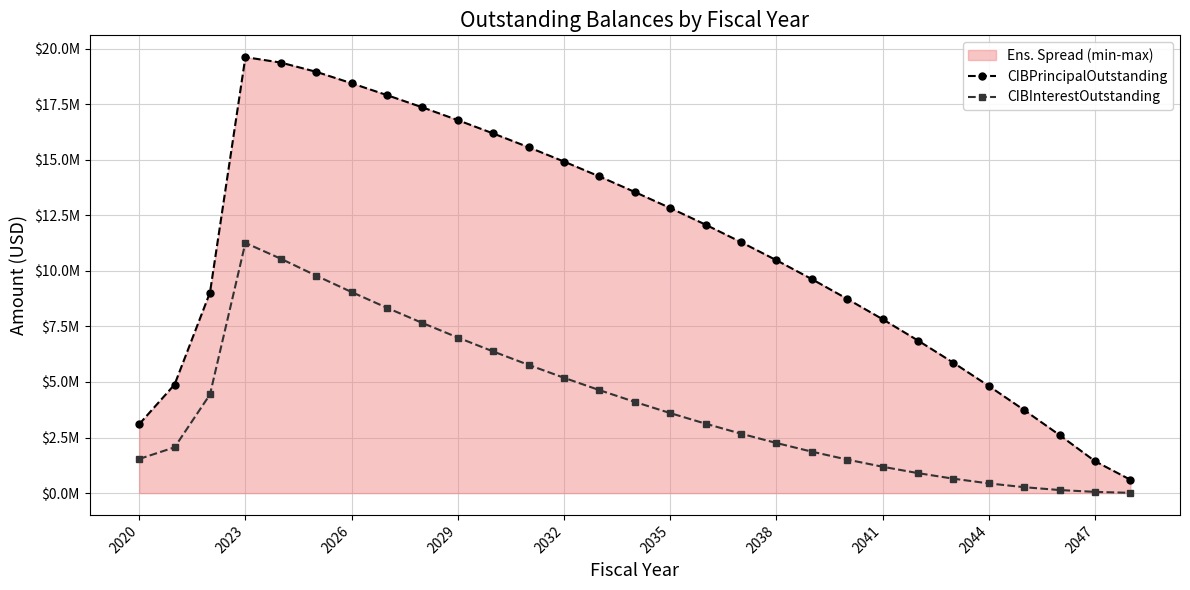

Reading left to right, transcribe all the data shown in this chart.

CIBPrincipalOutstanding: 3100000.0	4885000.0	9025000.0	19620000.0	19375000.0	18960000.0	18445000.0	17910000.0	17360000.0	16785000.0	16185000.0	15565000.0	14920000.0	14250000.0	13550000.0	12830000.0	12080000.0	11295000.0	10480000.0	9630000.0	8740000.0	7825000.0	6865000.0	5865000.0	4820000.0	3735000.0	2610000.0	1435000.0	600000.0
CIBInterestOutstanding: 1536045.8	2059747.4	4437483.0	11259278.9	10547906.2	9785937.4	9048138.7	8338209.9	7656051.1	7001644.8	6373678.5	5769582.3	5189462.2	4634326.0	4104527.2	3600503.4	3123269.6	2674127.1	2254385.8	1865448.3	1508889.5	1186046.3	898455.1	648016.9	436498.8	265764.4	137753.1	54887.5	12553.1